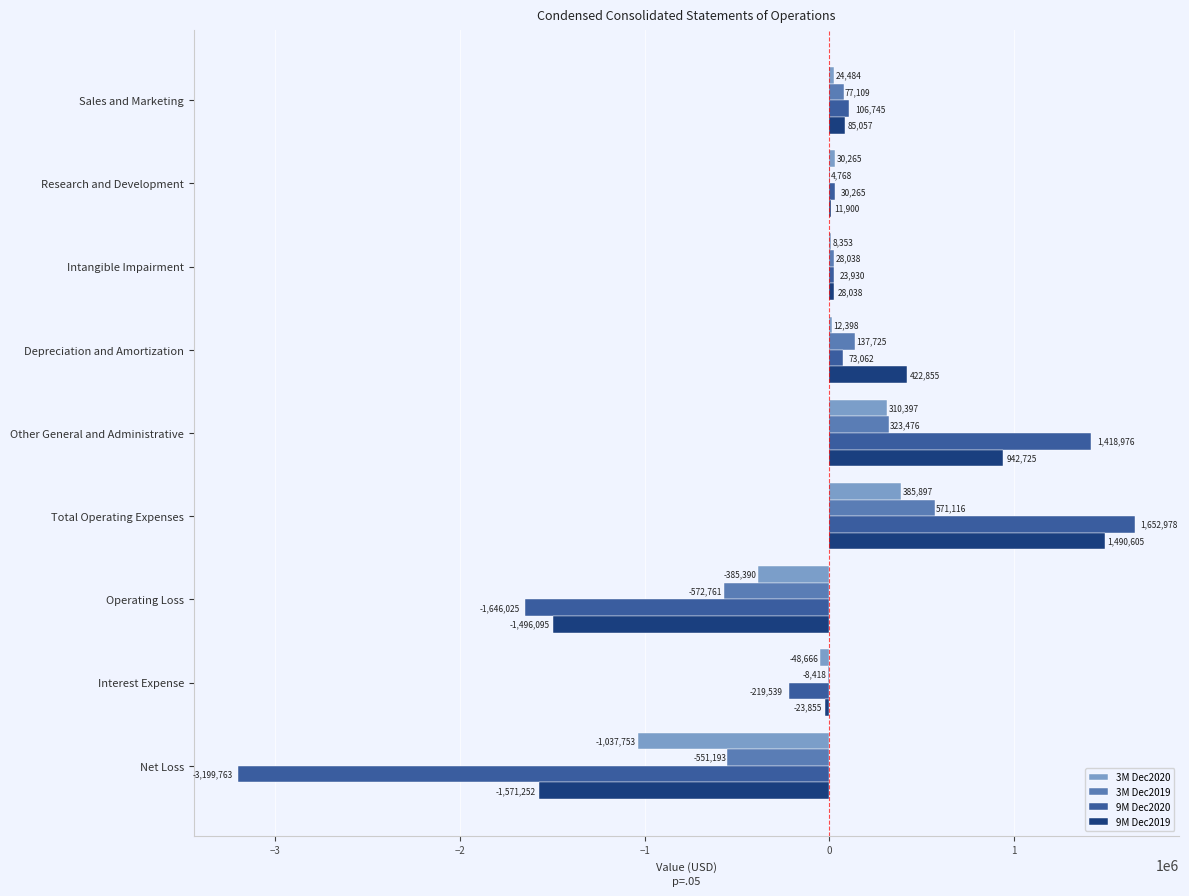

Which series has the largest total across all categories?

3M Dec2019